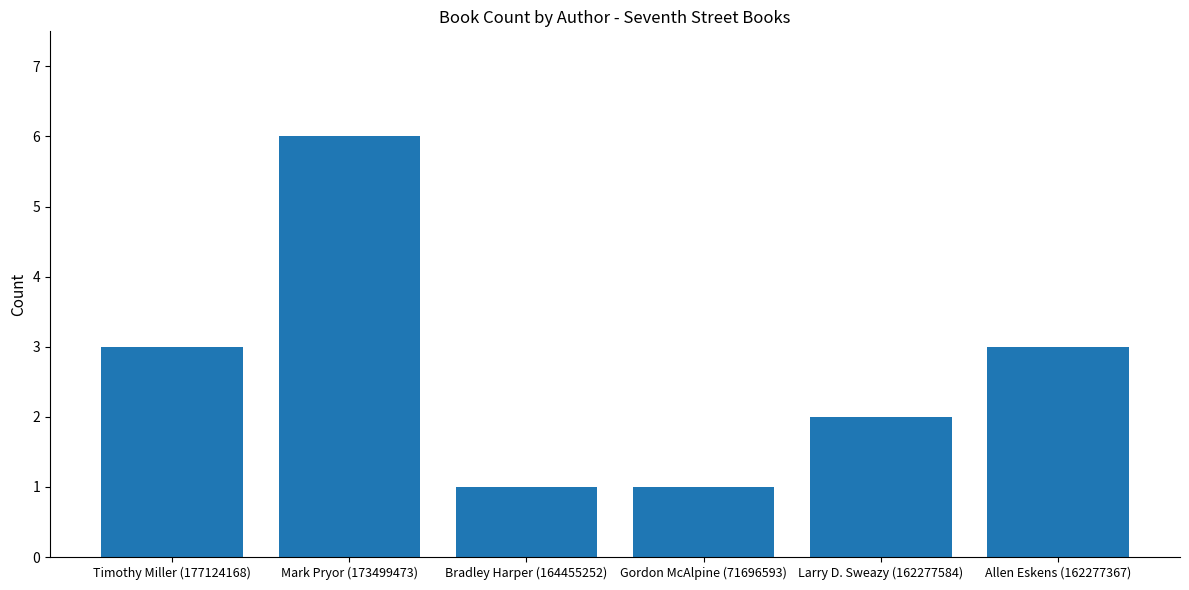

What is the sum of the values at Allen Eskens (162277367) and Bradley Harper (164455252)?

4